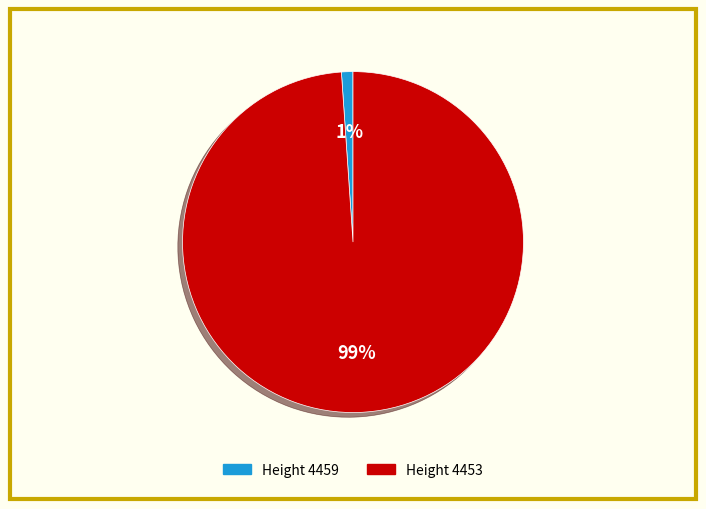

Is there any slice that represents more than half of the pie?

Yes